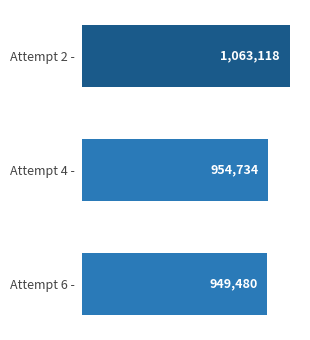

The value at Attempt 2 - is 1063118. True or false?

True